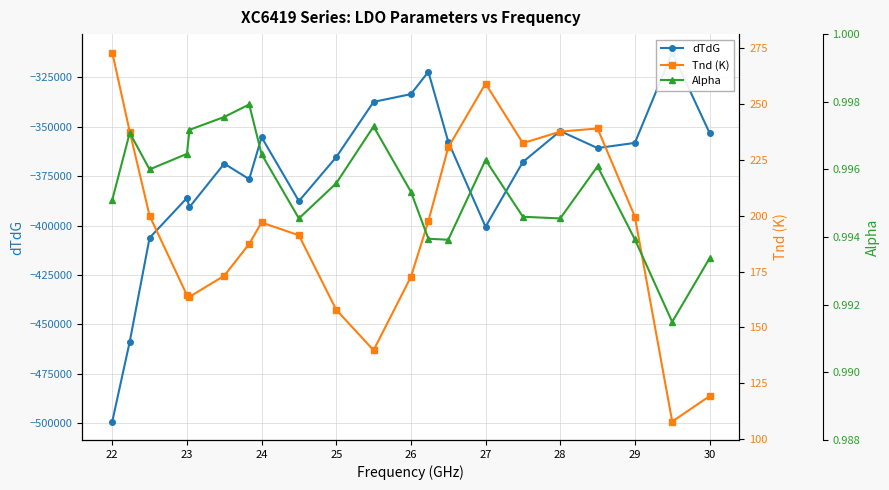

At 26, list the series in order from largest to smallest.

Tnd (K), Alpha, dTdG